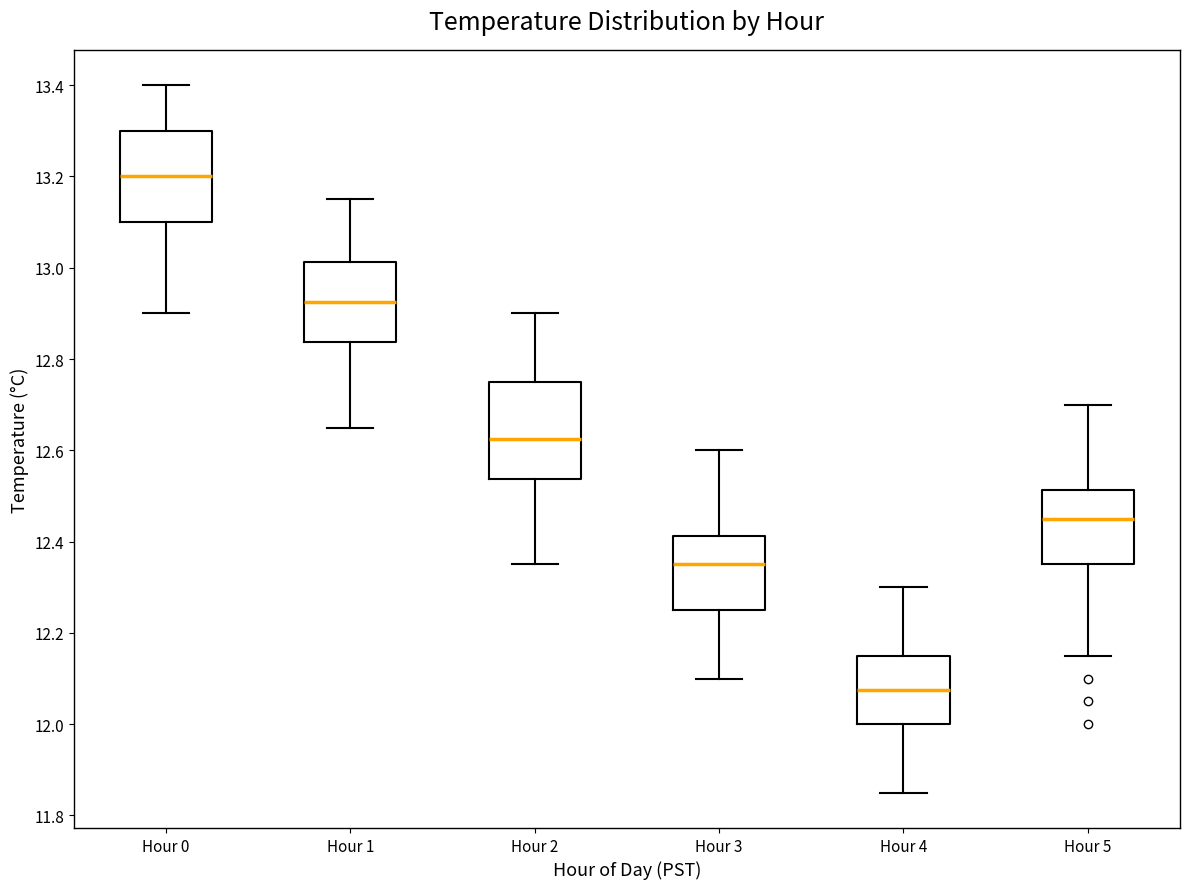

Which box has the highest median line?

Hour 0